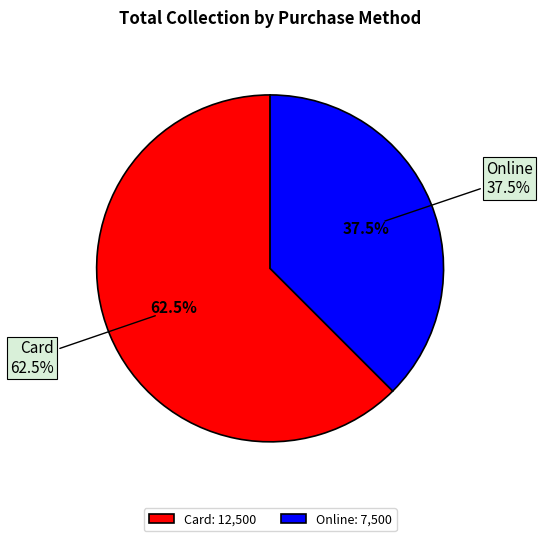

Does Online account for over 50% of the chart?

No